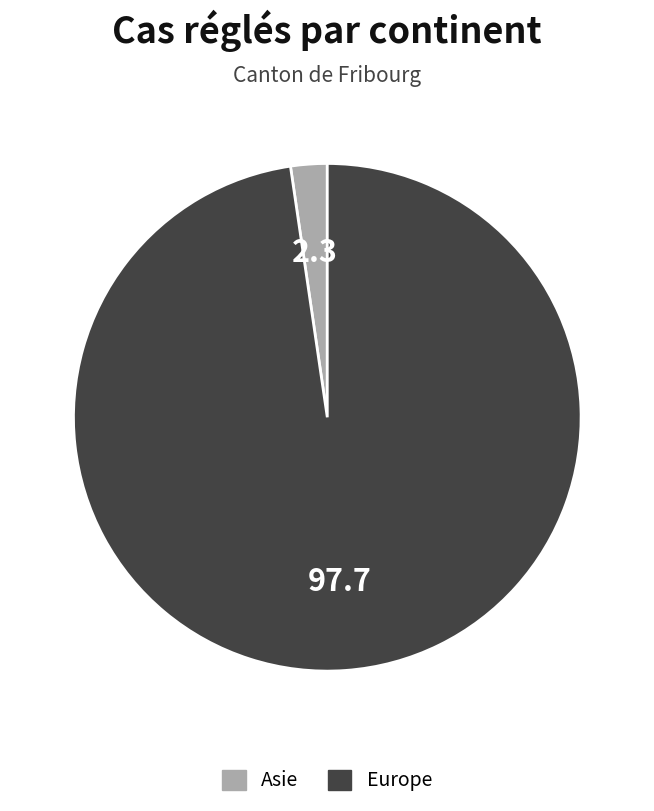

Is there any slice that represents more than half of the pie?

Yes